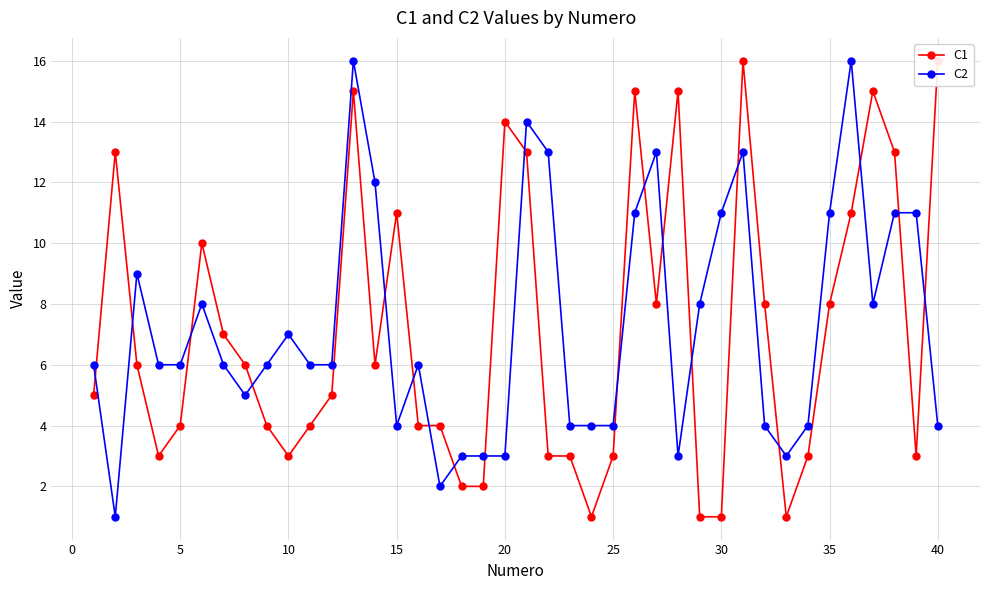

True or false: C1 and C2 intersect in this chart.

True